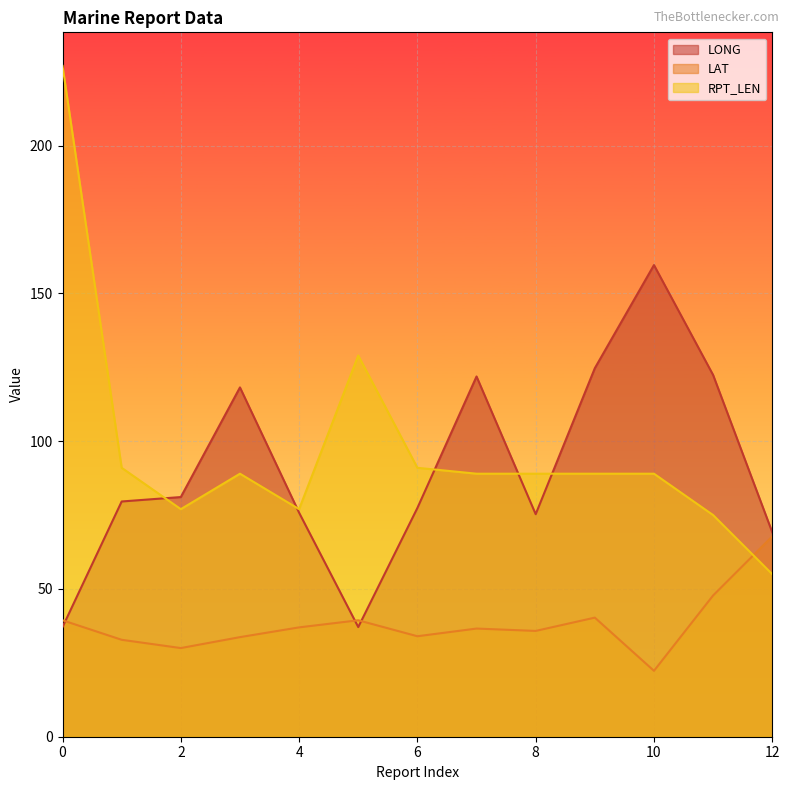

What is the difference between the maximum and minimum values in the LAT series?

45.5